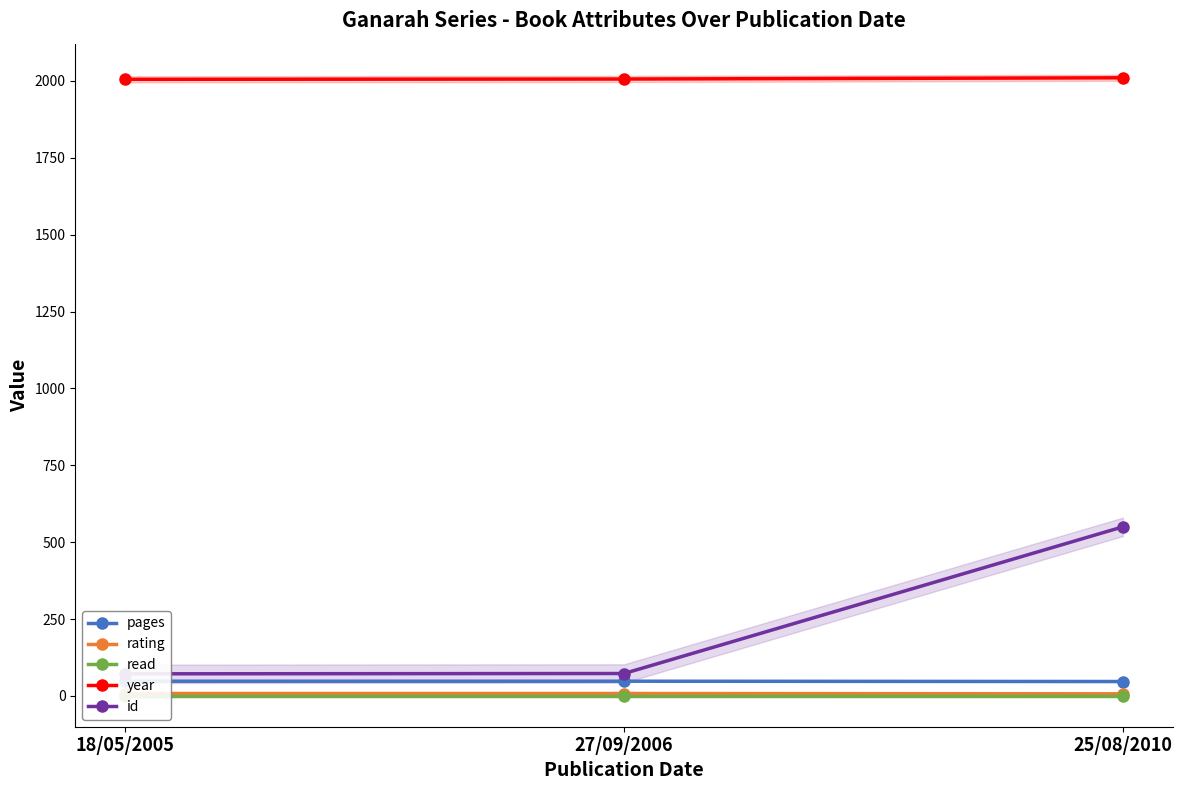

Which category has the lowest value in the pages series?

25/08/2010